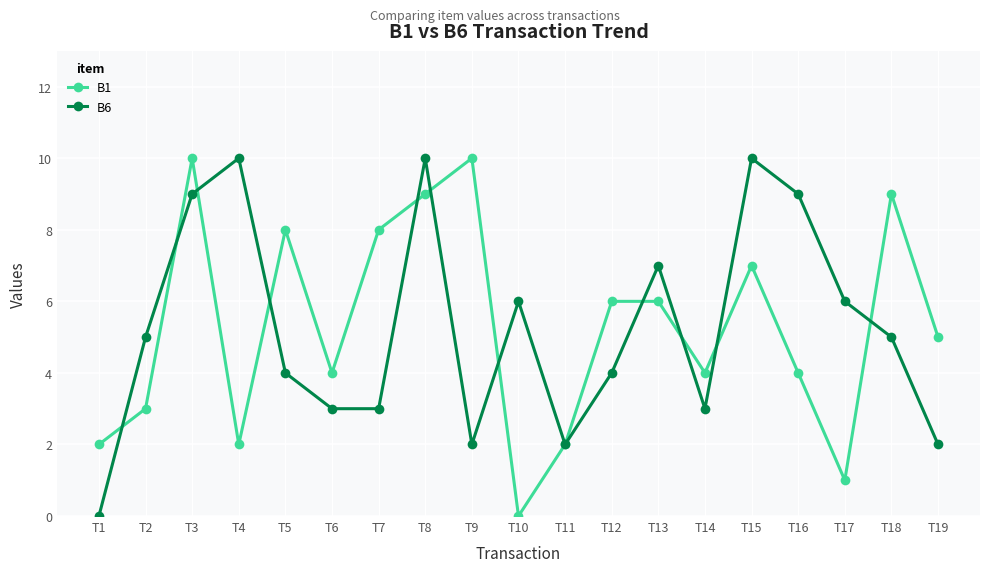

What are all the series names shown in the legend?

B1, B6